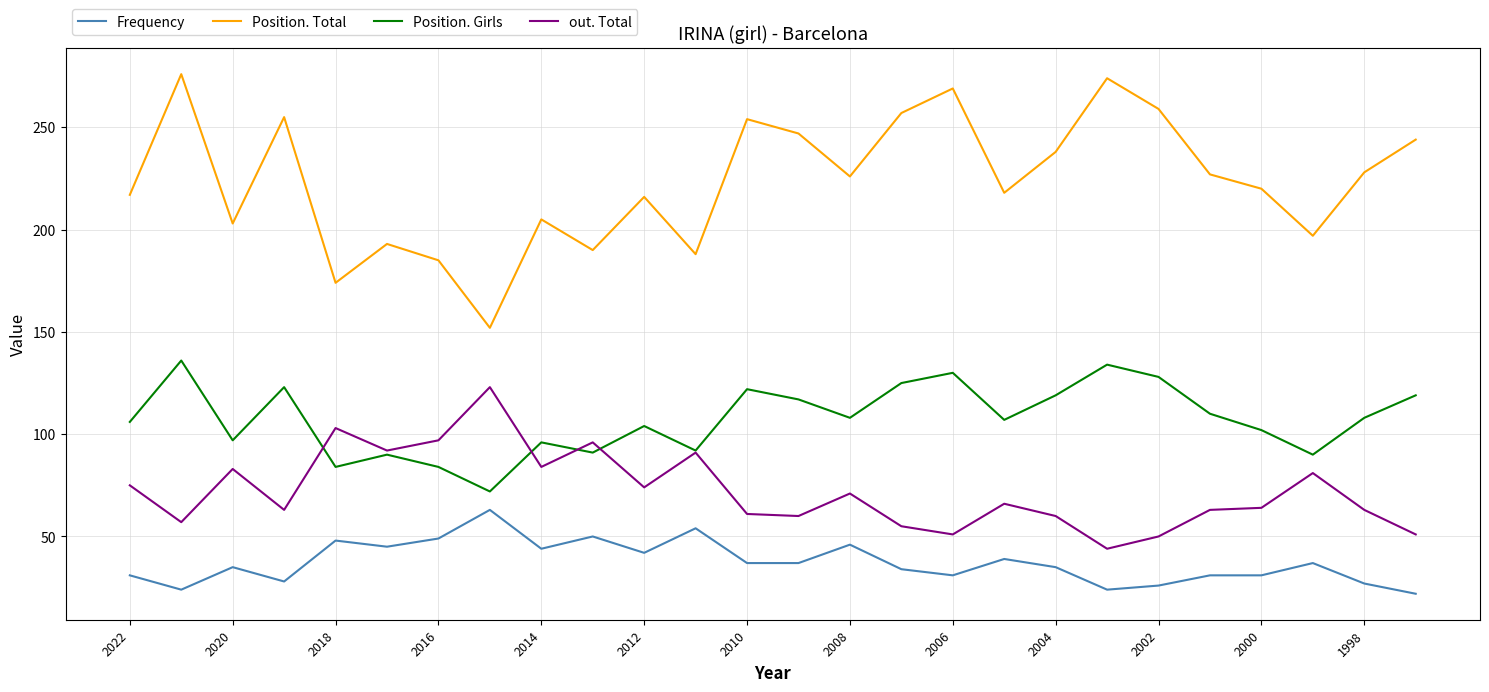

How many interior local peaks does the Position. Girls series have?

8